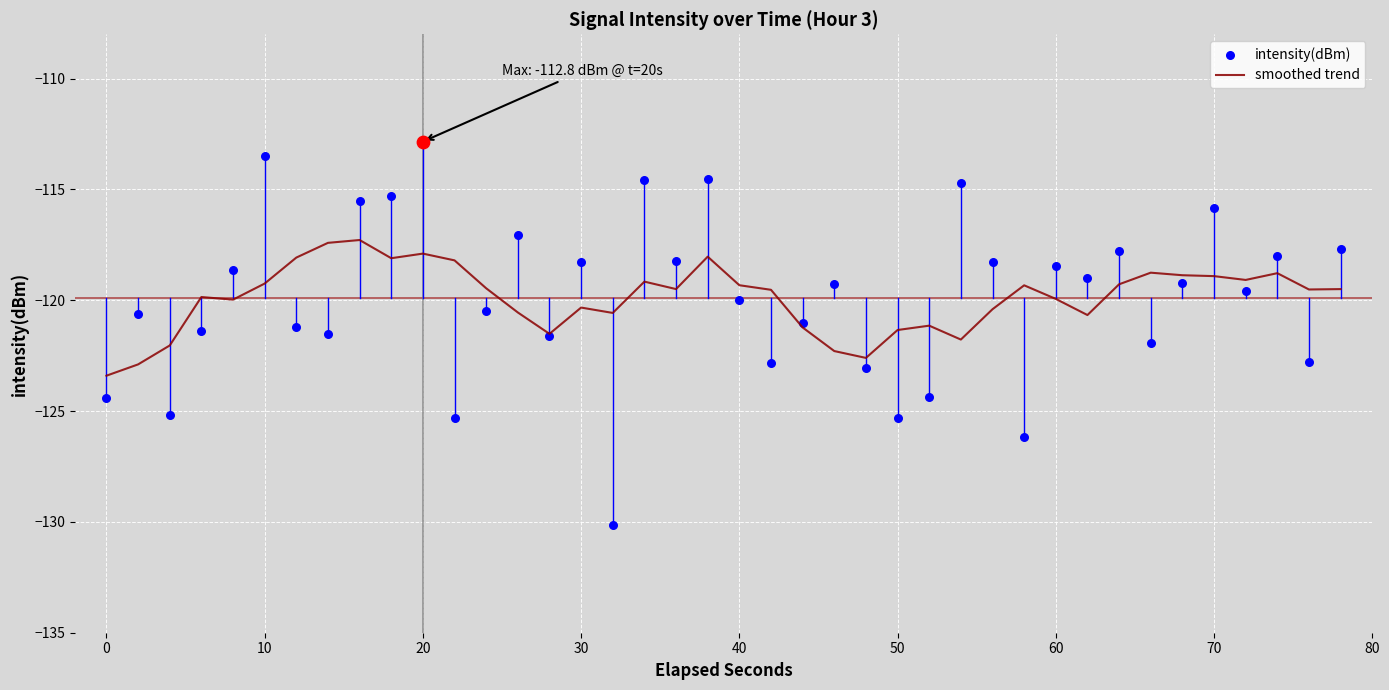

Which series has the largest total across all categories?

intensity(dBm)